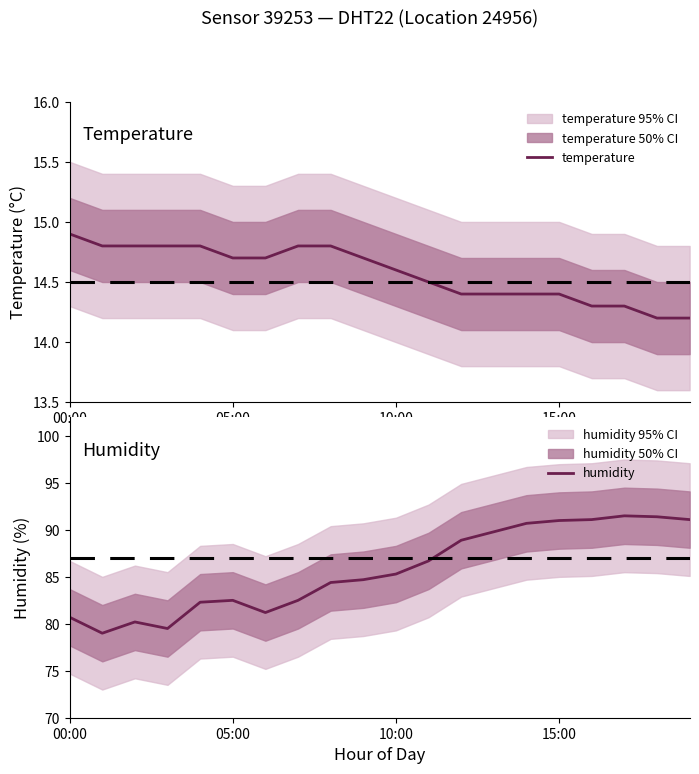

Reading right to left, what are all the values shown in this chart?

temperature: 14.2	14.2	14.3	14.3	14.4	14.4	14.4	14.4	14.5	14.6	14.7	14.8	14.8	14.7	14.7	14.8	14.8	14.8	14.8	14.9
humidity: 91.1	91.4	91.5	91.1	91.0	90.7	89.8	88.9	86.7	85.3	84.7	84.4	82.5	81.2	82.5	82.3	79.5	80.2	79.0	80.7